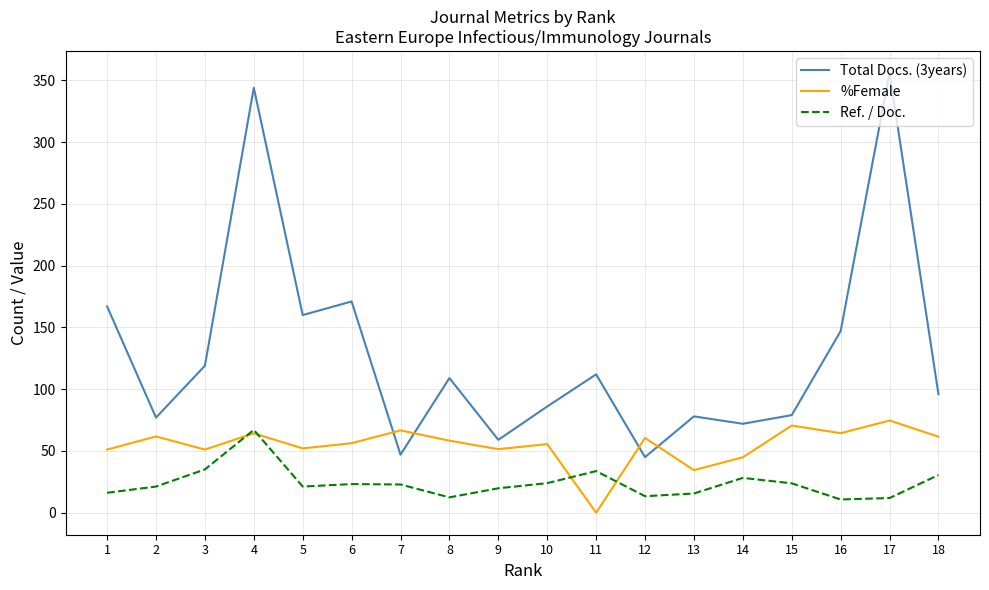

How many values in the Total Docs. (3years) series are below 109?

9